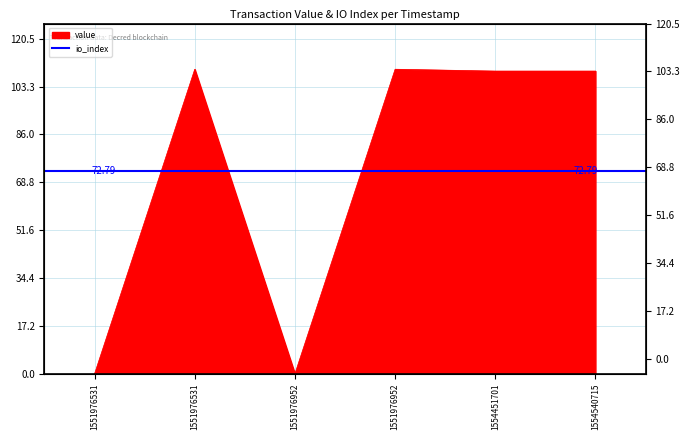

List the labels in order of value, smallest first.

1551976531, 1551976952, 1554451701, 1554540715, 1551976531, 1551976952